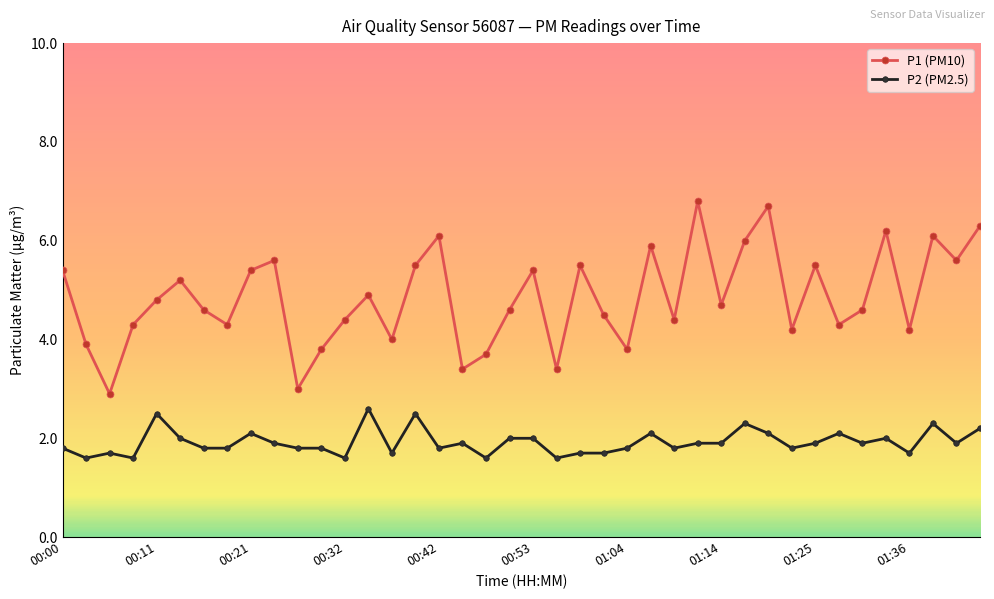

True or false: P1 (PM10) and P2 (PM2.5) cross at least once.

False